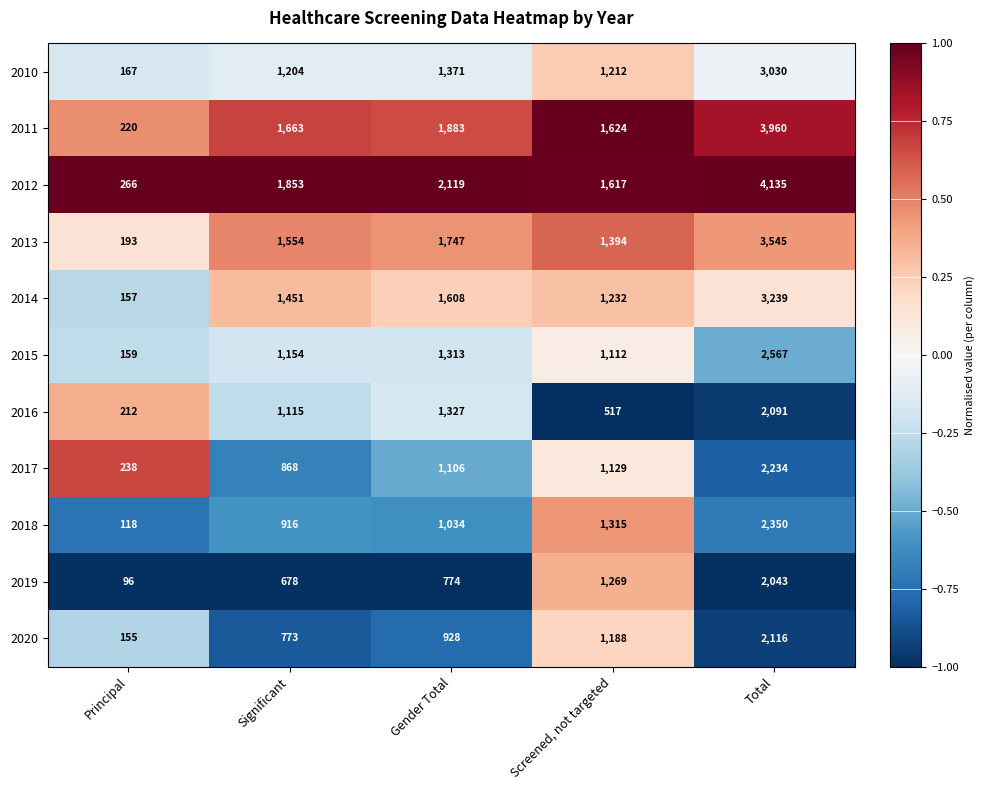

What is the sum of the 2012 values at Screened, not targeted and Total?

5752